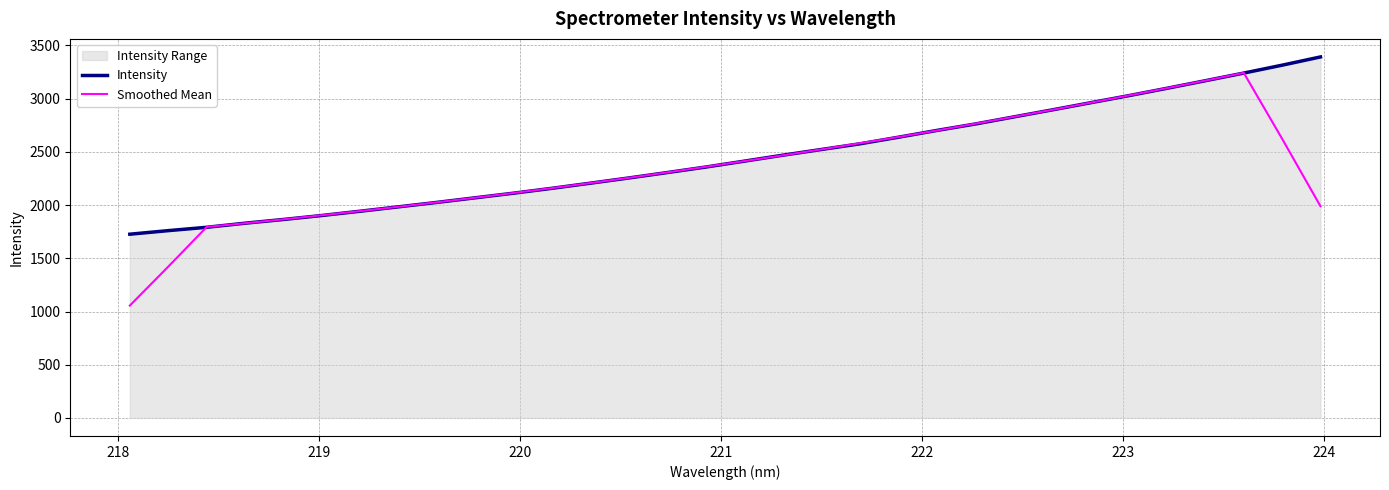

What is the maximum value shown in the chart?

3392.1